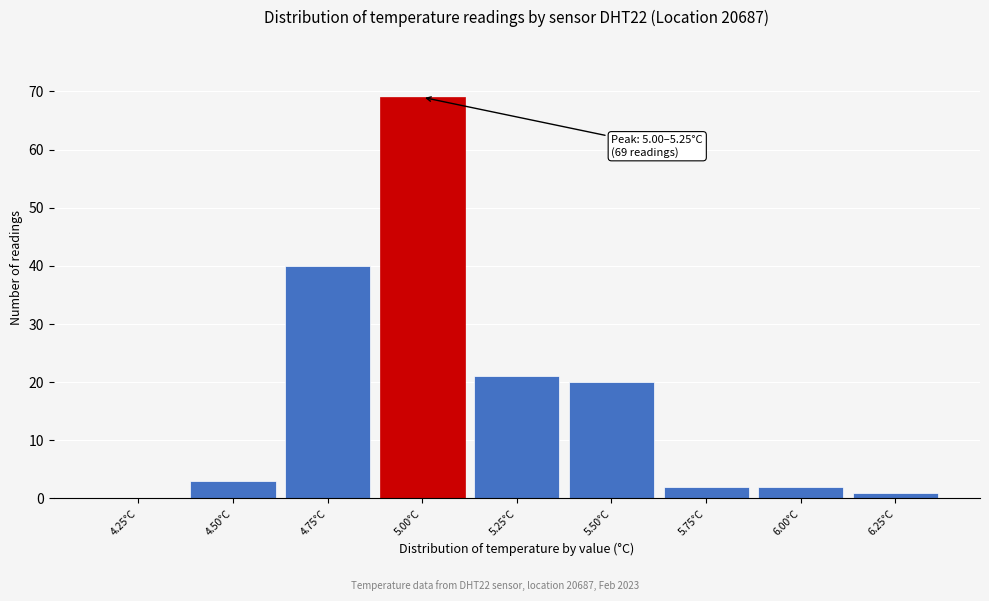

Reading left to right, list all the values displayed in this chart.

4.25°C=0	4.50°C=3	4.75°C=40	5.00°C=69	5.25°C=21	5.50°C=20	5.75°C=2	6.00°C=2	6.25°C=1